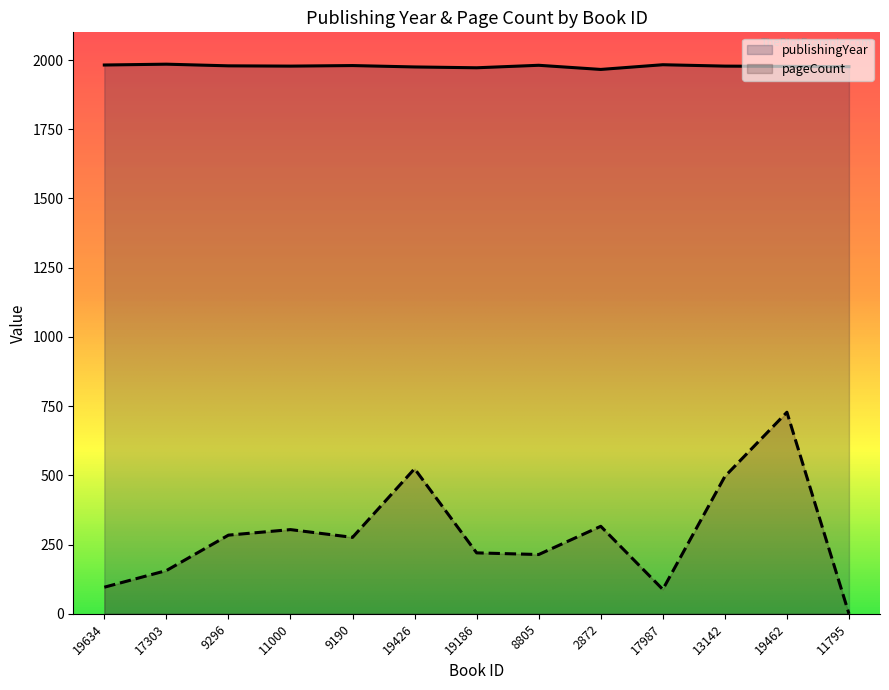

At which label is publishingYear closest to 1975?

19426